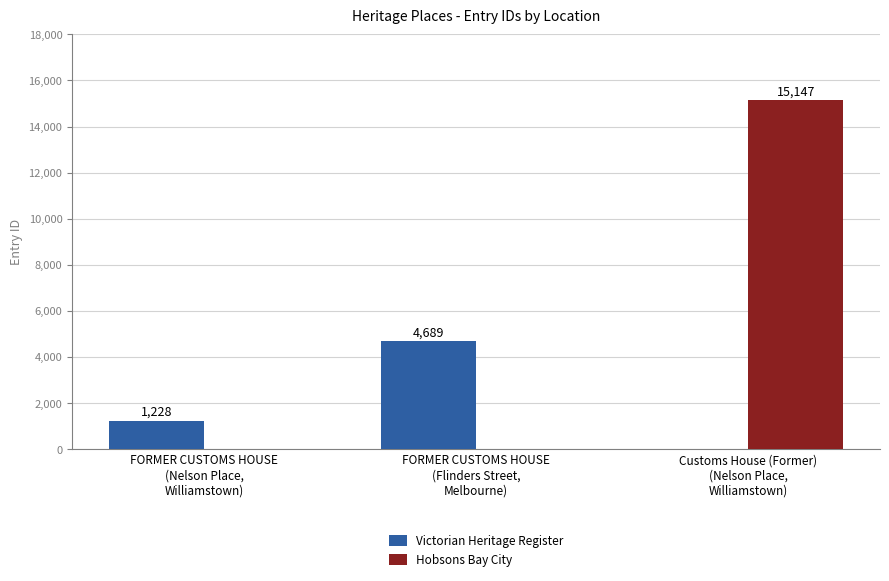

How many categories are shown in the chart?

3